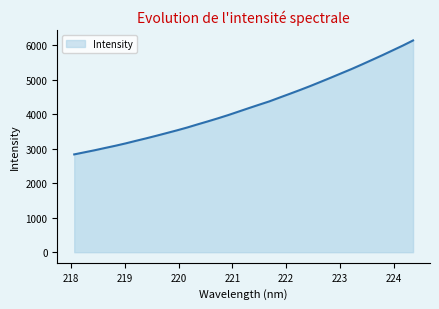

What is the maximum value shown in the chart?

6141.6